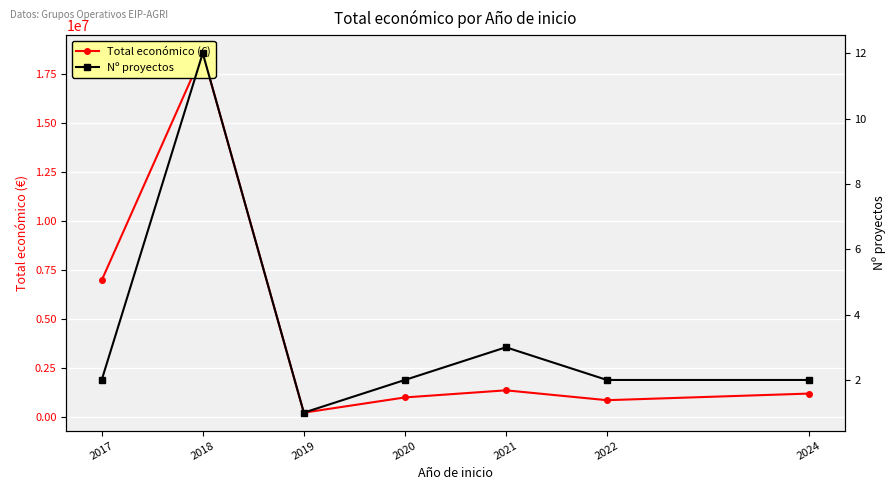

True or false: Total económico (€) and Nº proyectos cross at least once.

False